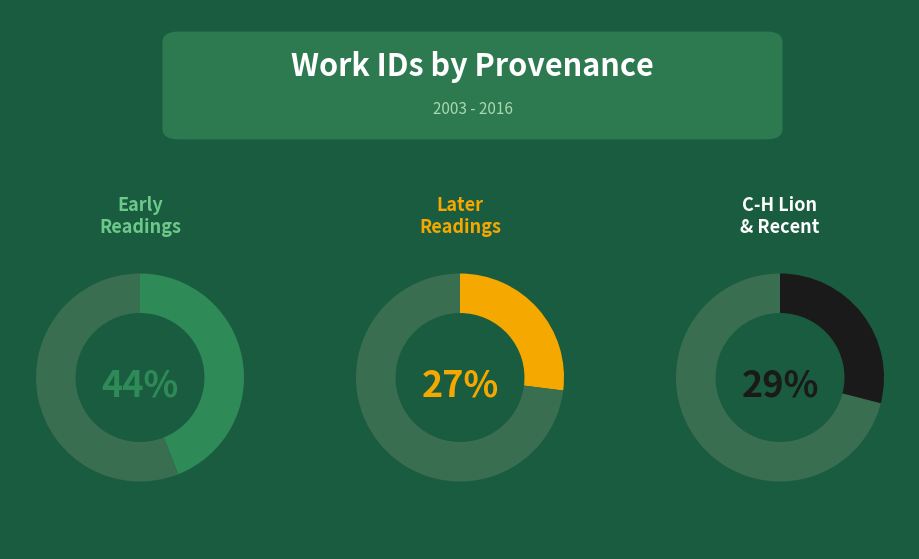

The 2014-03-08 slice represents 23% of the pie. True or false?

False